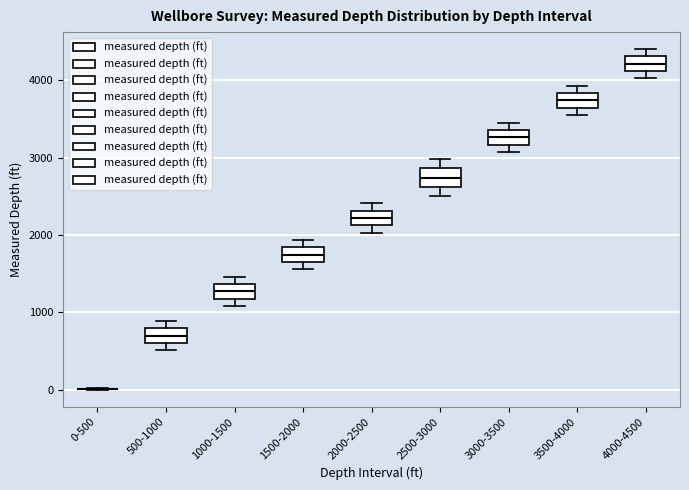

Reading left to right, transcribe this box plot: for each box, give where its median line is, the range the box spans, and where its two whiskers end, as read against the y-axis. The values are not printed on the chart, so give them approximately, as read against the axis.

0-500: box collapsed to a line at 0, whiskers 0 to 0
500-1000: median 700, box 600 to 800, whiskers 500 to 900
1000-1500: median 1300, box 1200 to 1400, whiskers 1100 to 1500
1500-2000: median 1700 (inside the box), box 1700 to 1800, whiskers 1600 to 1900
2000-2500: median 2200, box 2100 to 2300, whiskers 2000 to 2400
2500-3000: median 2700, box 2600 to 2900, whiskers 2500 to 3000
3000-3500: median 3300, box 3200 to 3400, whiskers 3100 to 3500
3500-4000: median 3700, box 3600 to 3800, whiskers 3600 (below the box's lower edge) to 3900
4000-4500: median 4200, box 4100 to 4300, whiskers 4000 to 4400